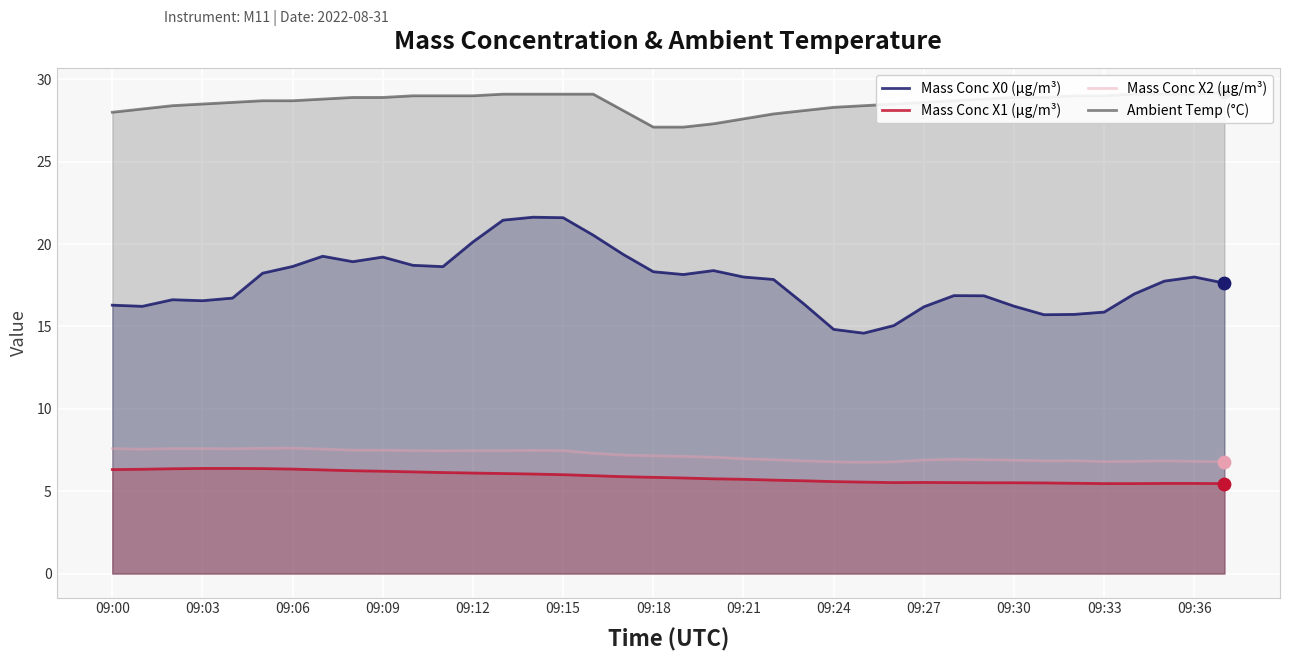

Which series contains the lowest Y value?

Mass Conc X1 (μg/m³)